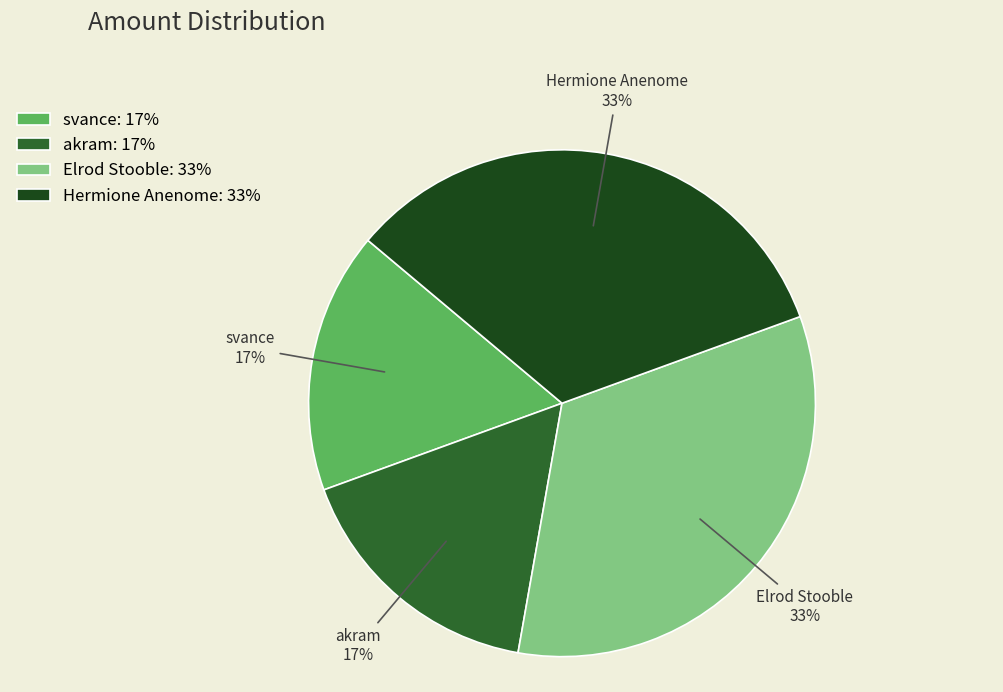

Is there any slice that represents more than half of the pie?

No